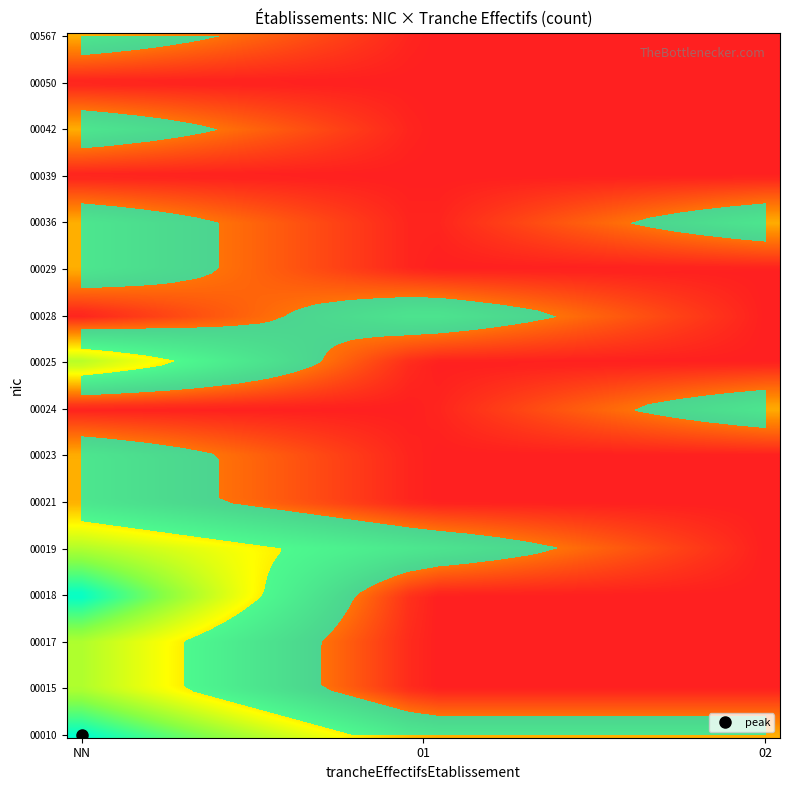

Reading left to right, extract all data points from this chart.

00010: NN=3	01=1	02=1
00015: NN=2	01=0	02=0
00017: NN=2	01=0	02=0
00018: NN=3	01=0	02=0
00019: NN=2	01=1	02=0
00021: NN=1	01=0	02=0
00023: NN=1	01=0	02=0
00024: NN=0	01=0	02=1
00025: NN=2	01=0	02=0
00028: NN=0	01=1	02=0
00029: NN=1	01=0	02=0
00036: NN=1	01=0	02=1
00039: NN=0	01=0	02=0
00042: NN=1	01=0	02=0
00050: NN=0	01=0	02=0
00567: NN=1	01=0	02=0